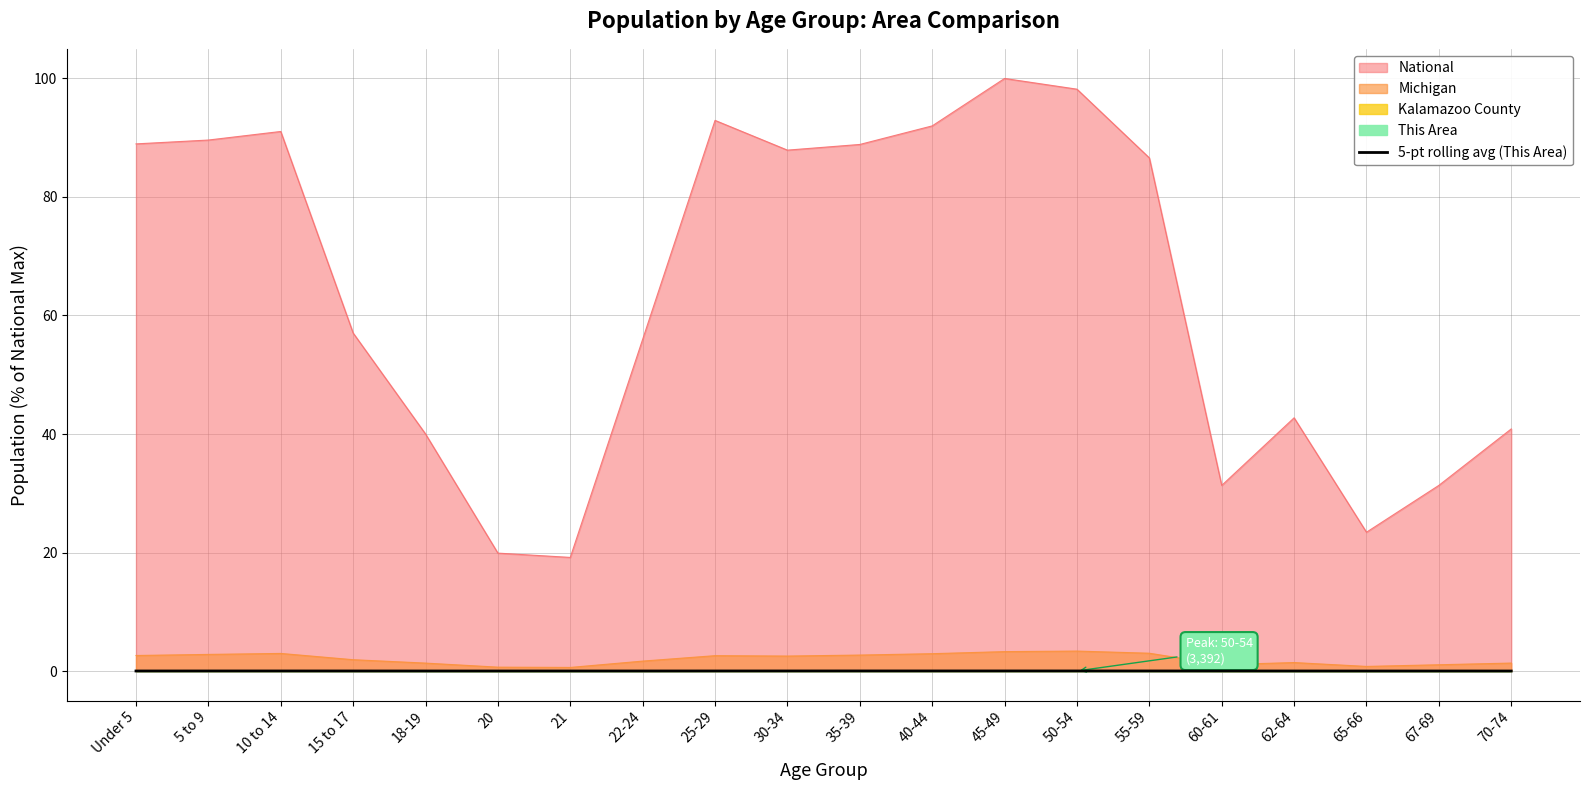

Count the values in the range 0 to 1.

20